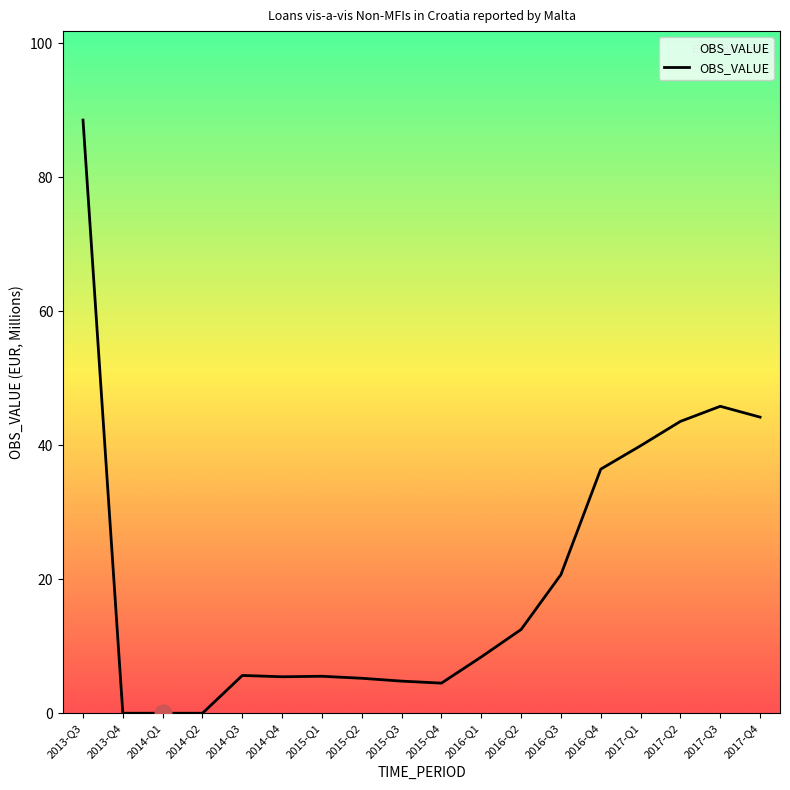

Where does the data first go above 8?

2013-Q3